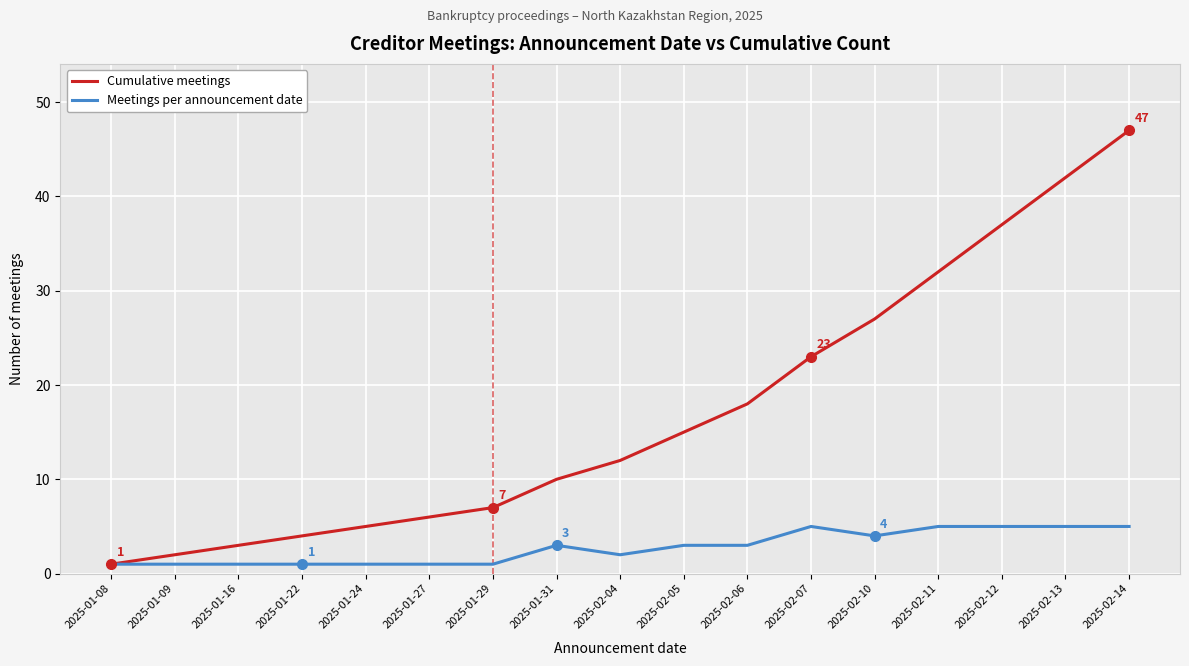

Count the number of data series in this chart.

2